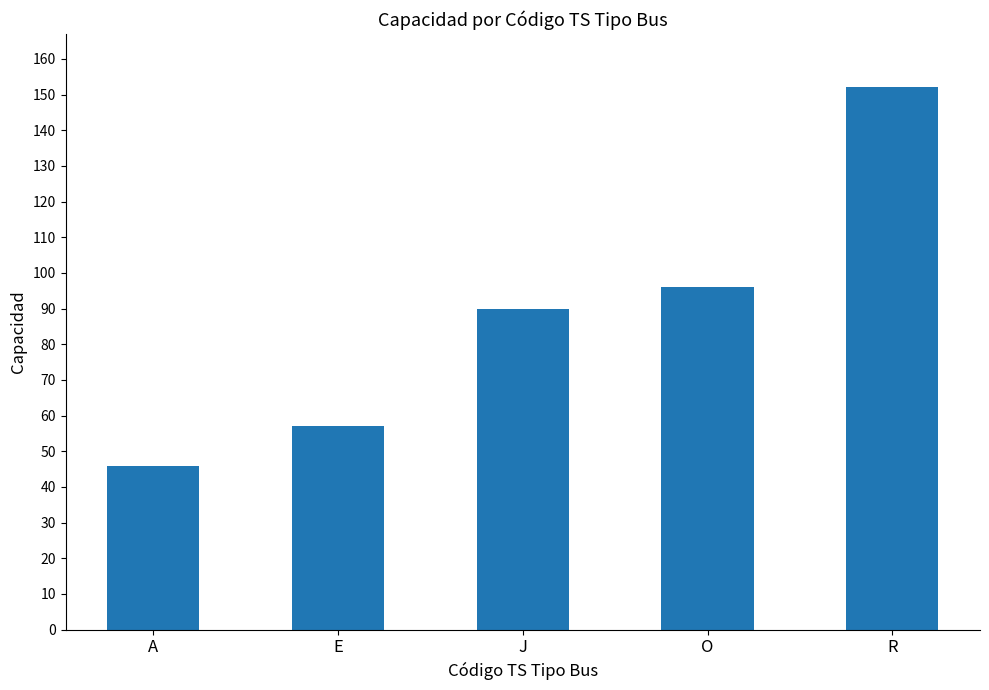

Reading left to right, transcribe all the data shown in this chart.

46	57	90	96	152